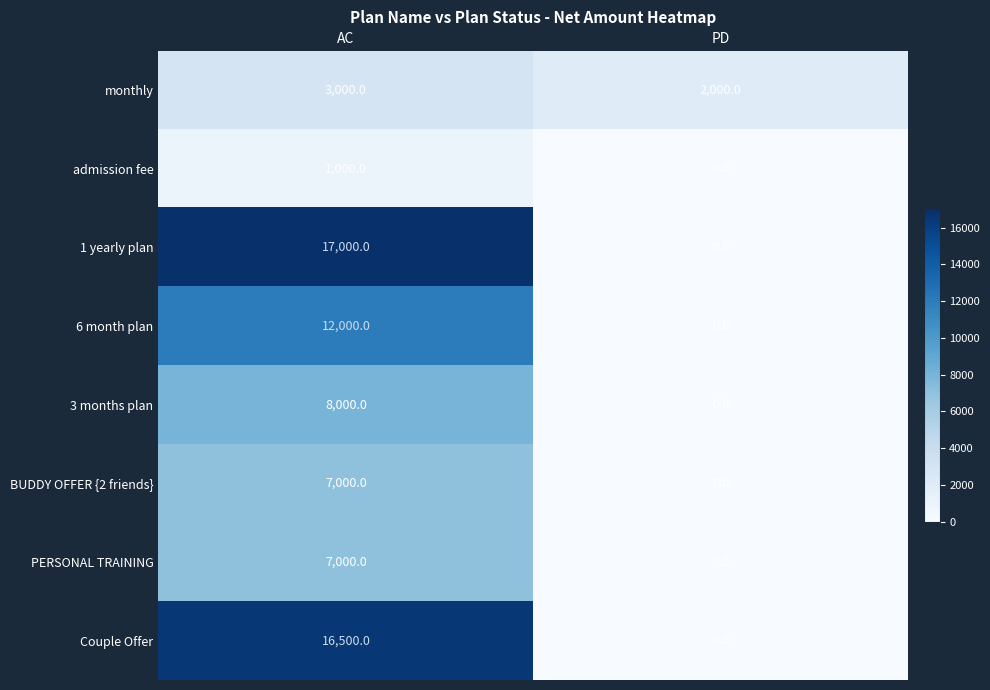

Rank the categories by BUDDY OFFER {2 friends} value from highest to lowest.

AC, PD